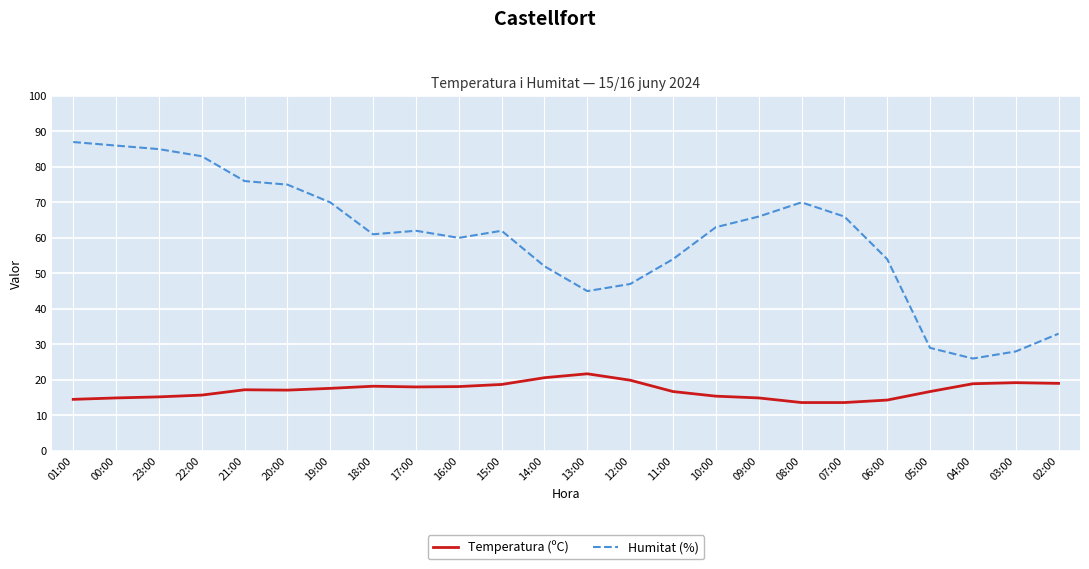

What value does the Temperatura (ºC) series have at 17:00?

18.0